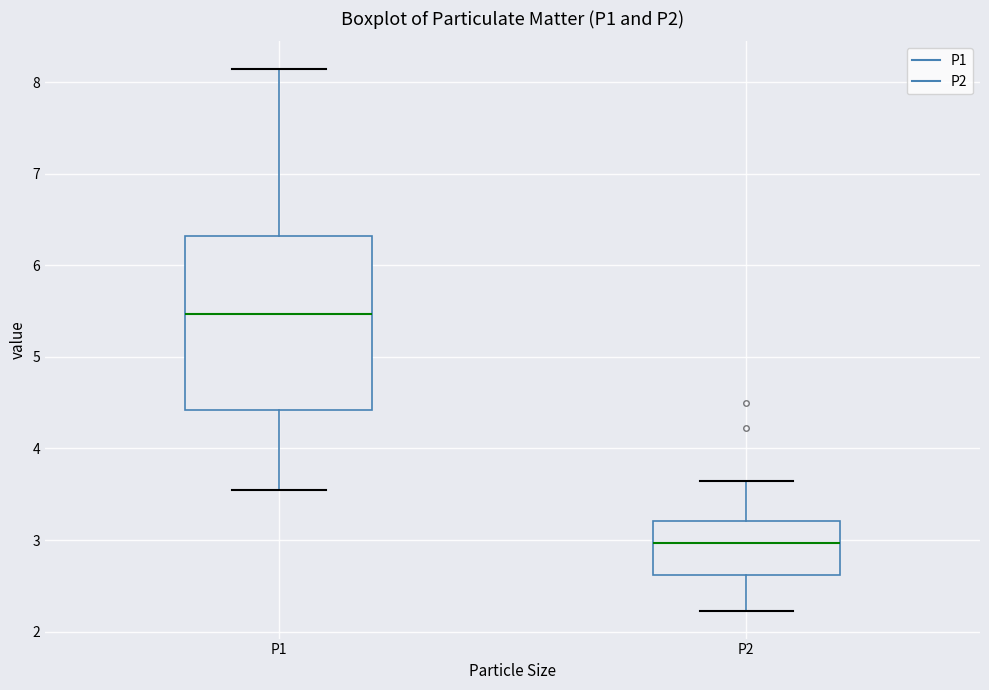

Where does the lower whisker of the box for P2 end on the y-axis? The values are not printed on the chart, so give them approximately, as read against the axis.

2.2